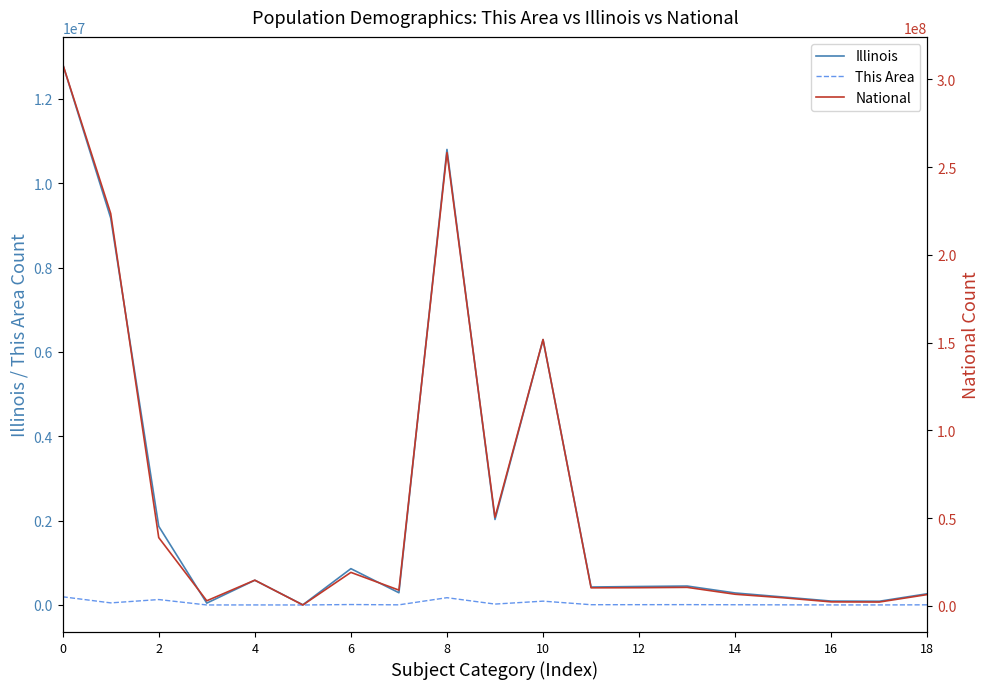

What is the difference between the maximum and minimum values in the Illinois series?

12826582